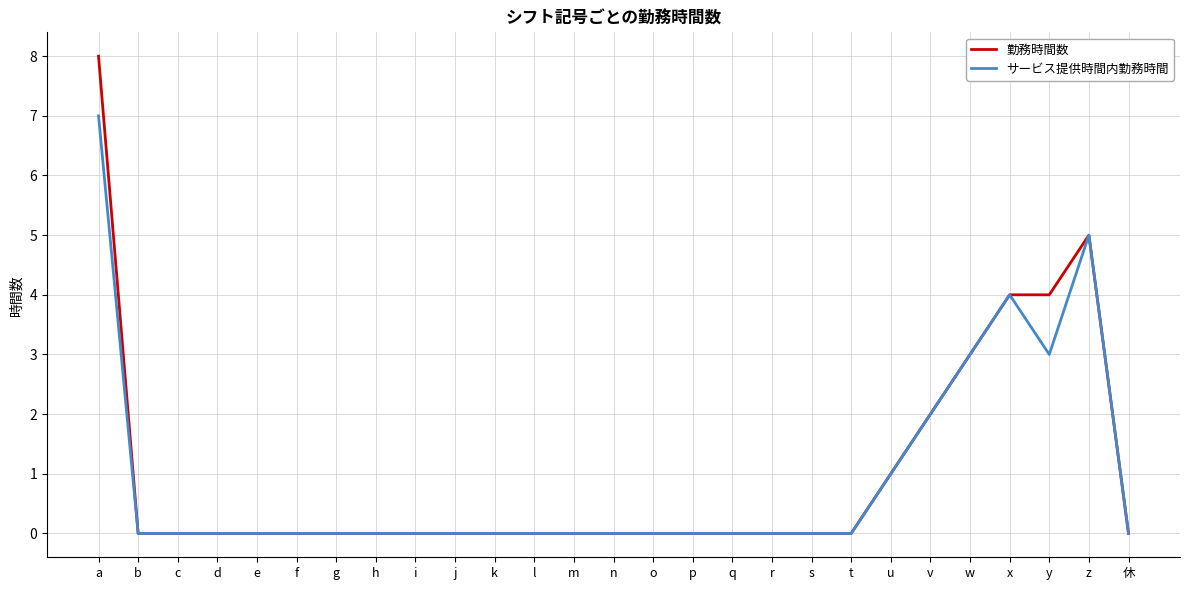

True or false: 勤務時間数 has a value of 0 at e.

True